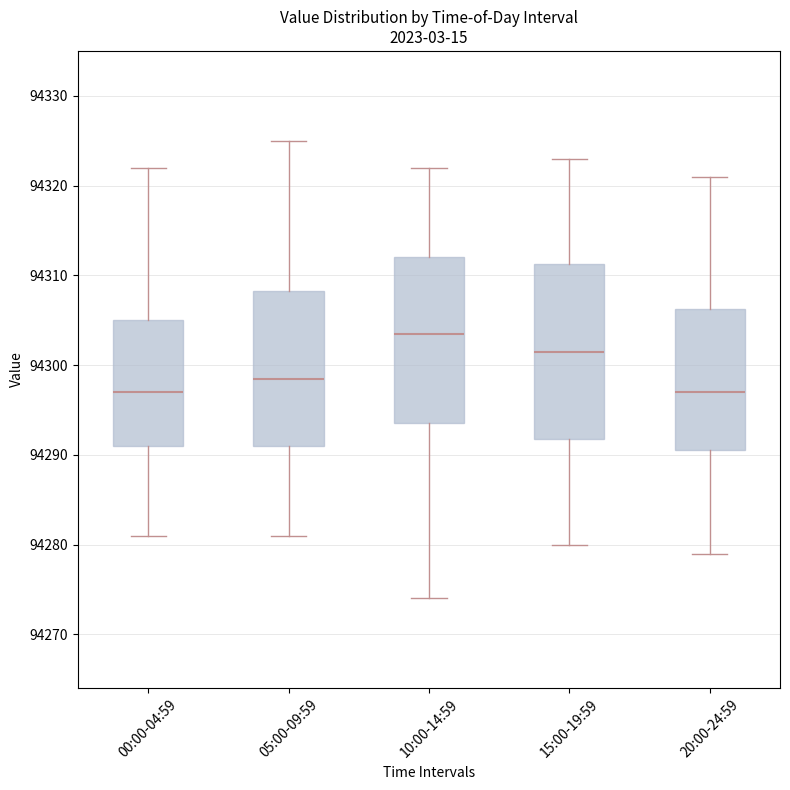

Where does the upper whisker of the box for 15:00-19:59 end on the y-axis? The values are not printed on the chart, so give them approximately, as read against the axis.

94323